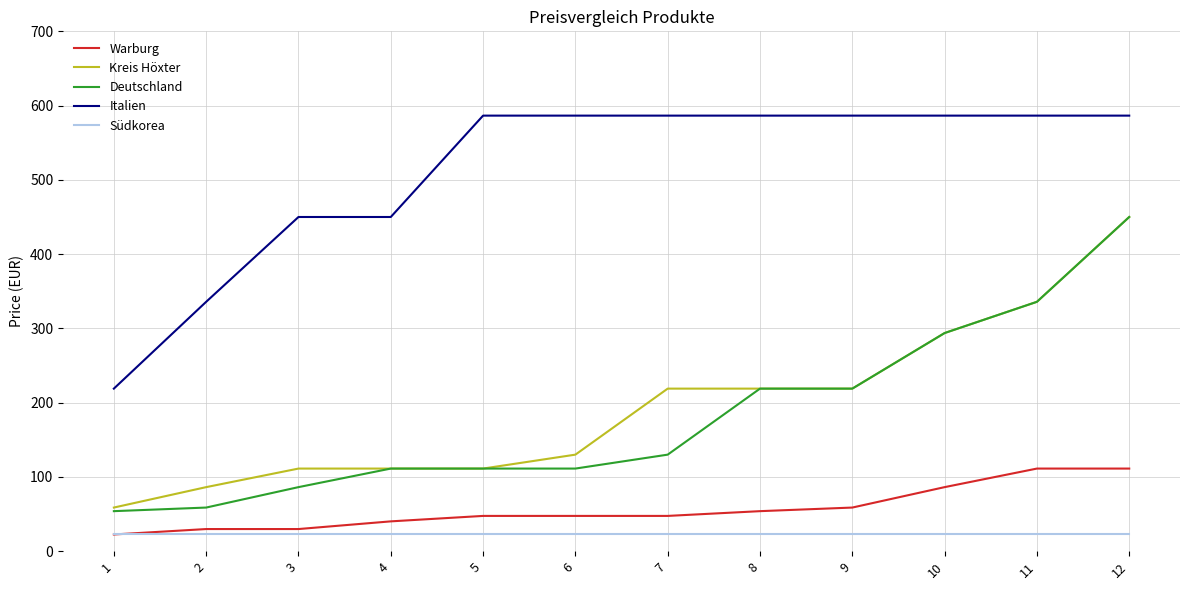

Which series has the widest spread of values?

Deutschland